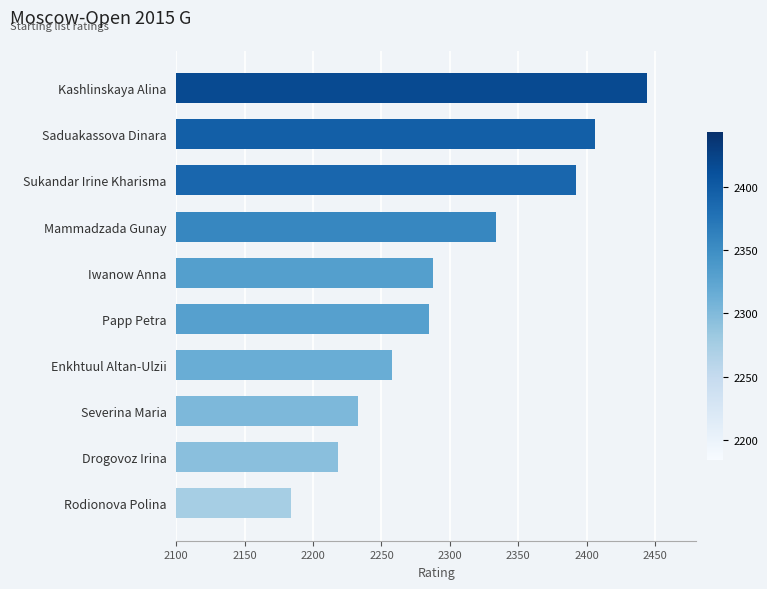

True or false: the data shows 2233 at Severina Maria.

True